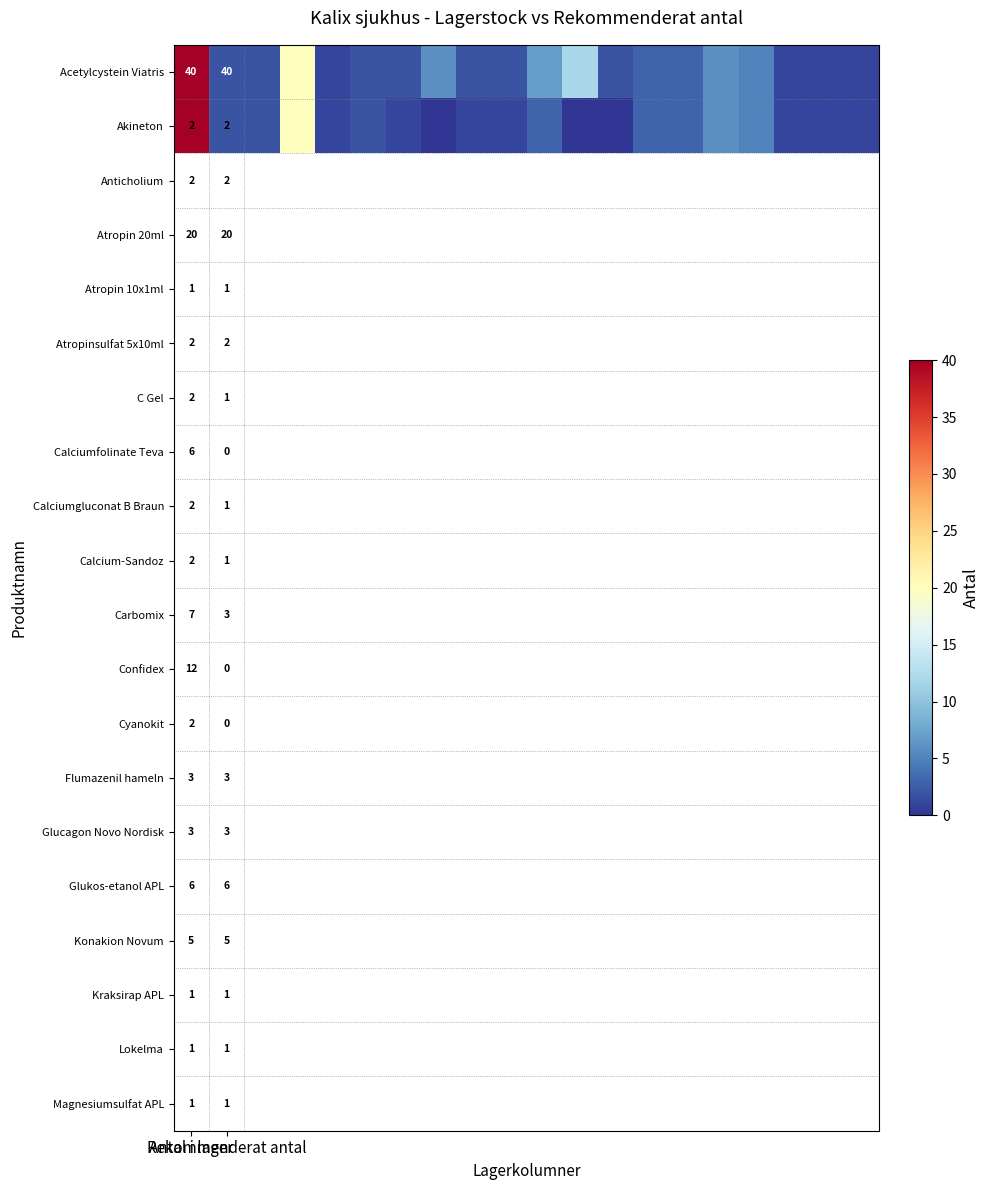

What is the difference between the maximum and second lowest values in the Acetylcystein Viatris series?

39